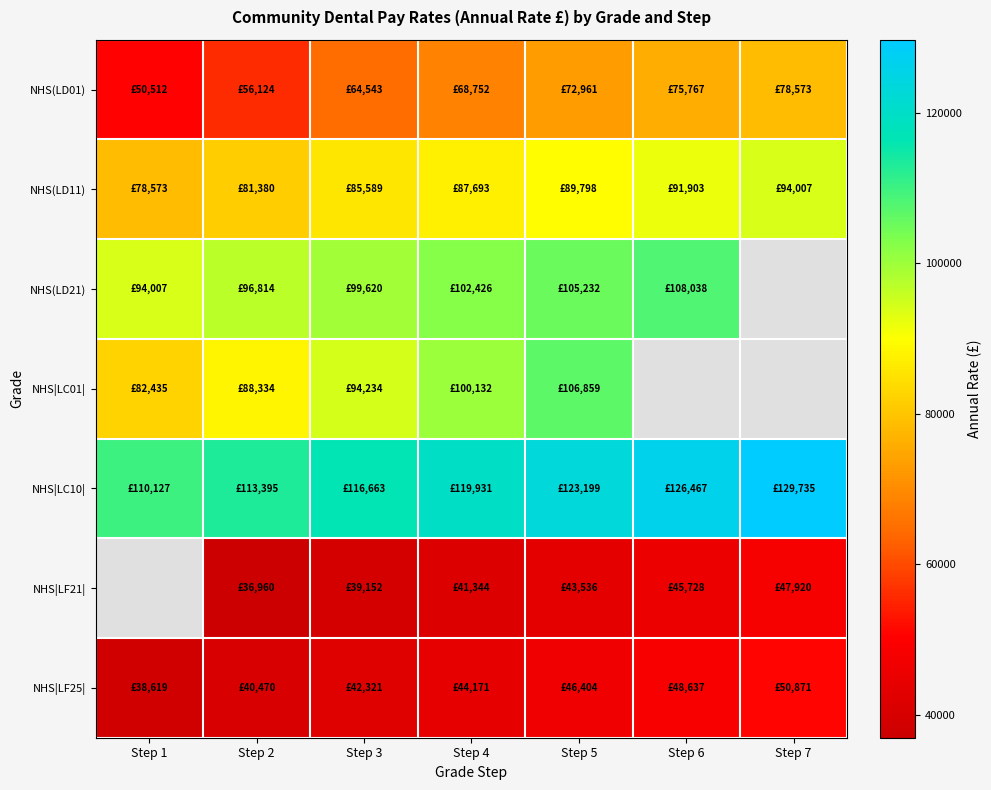

Count the NHS(LD21) values in the range 96814 to 108038.

5